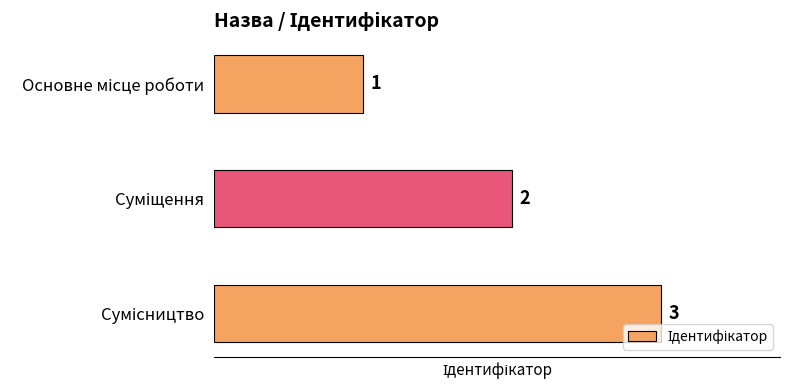

Count the values in the range 1 to 3.

3